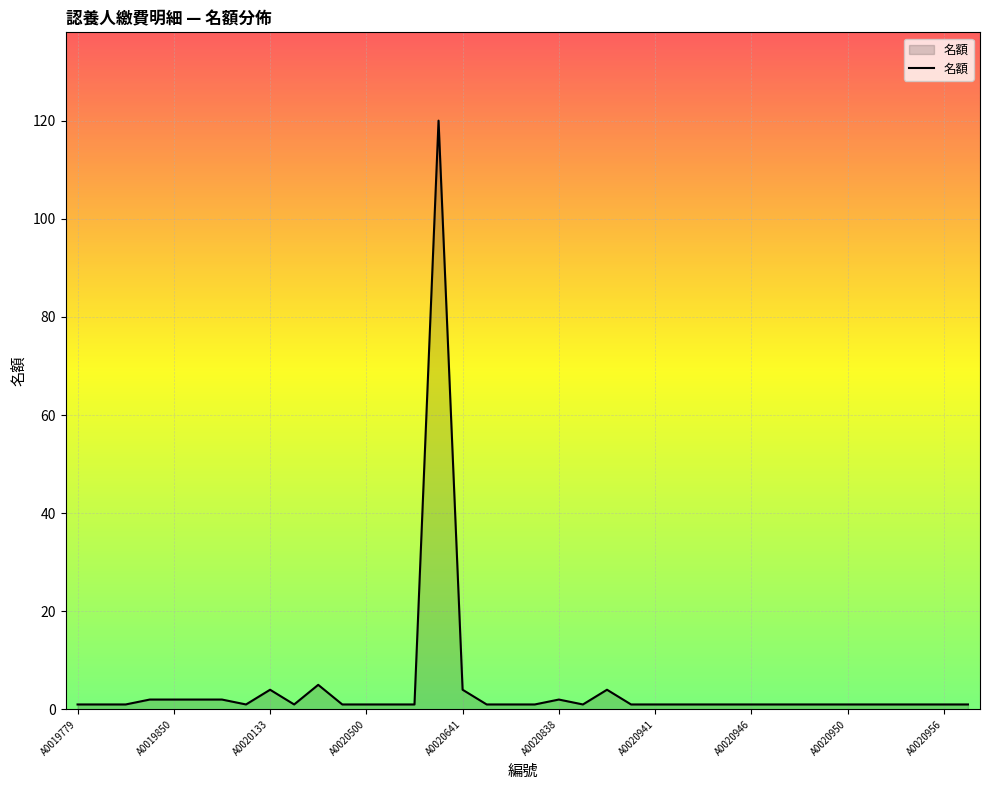

What is the difference between the maximum and minimum values?

119